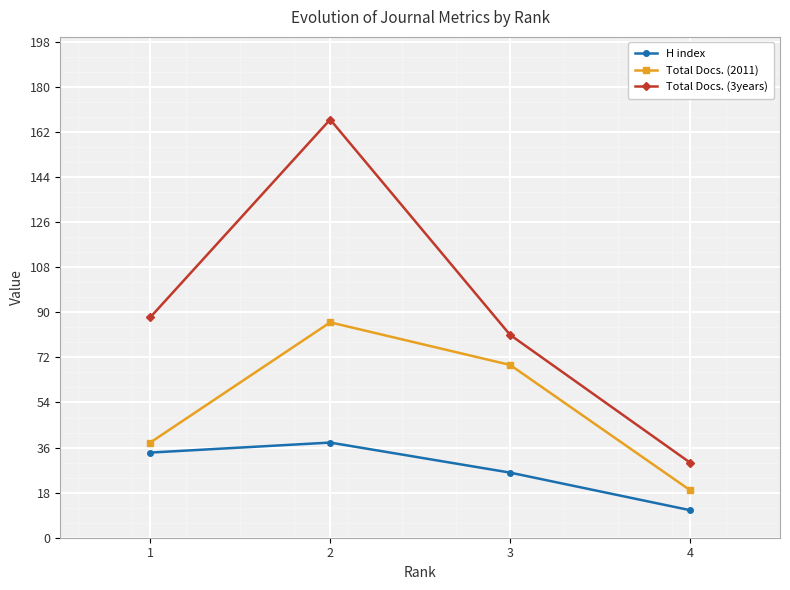

What is the value of the Total Docs. (3years) point at the 2nd from the left?

167